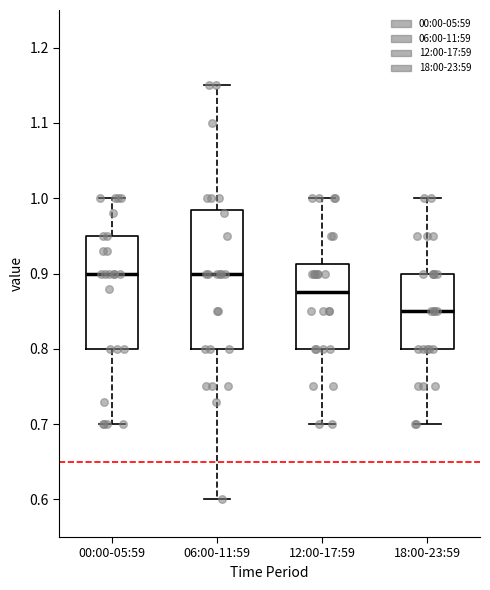

Which box has the lowest median line?

18:00-23:59